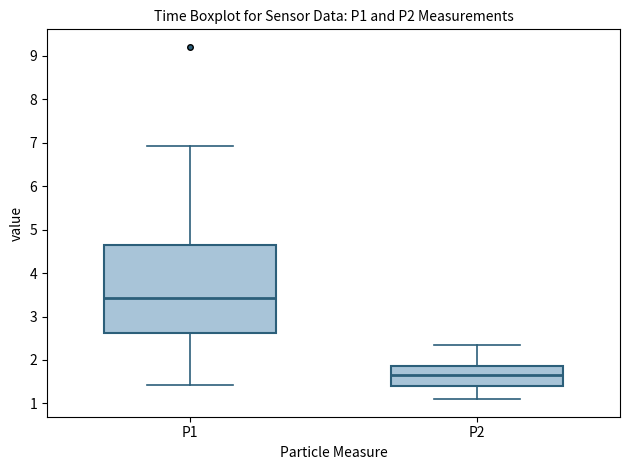

Which box's median line is the lowest?

P2